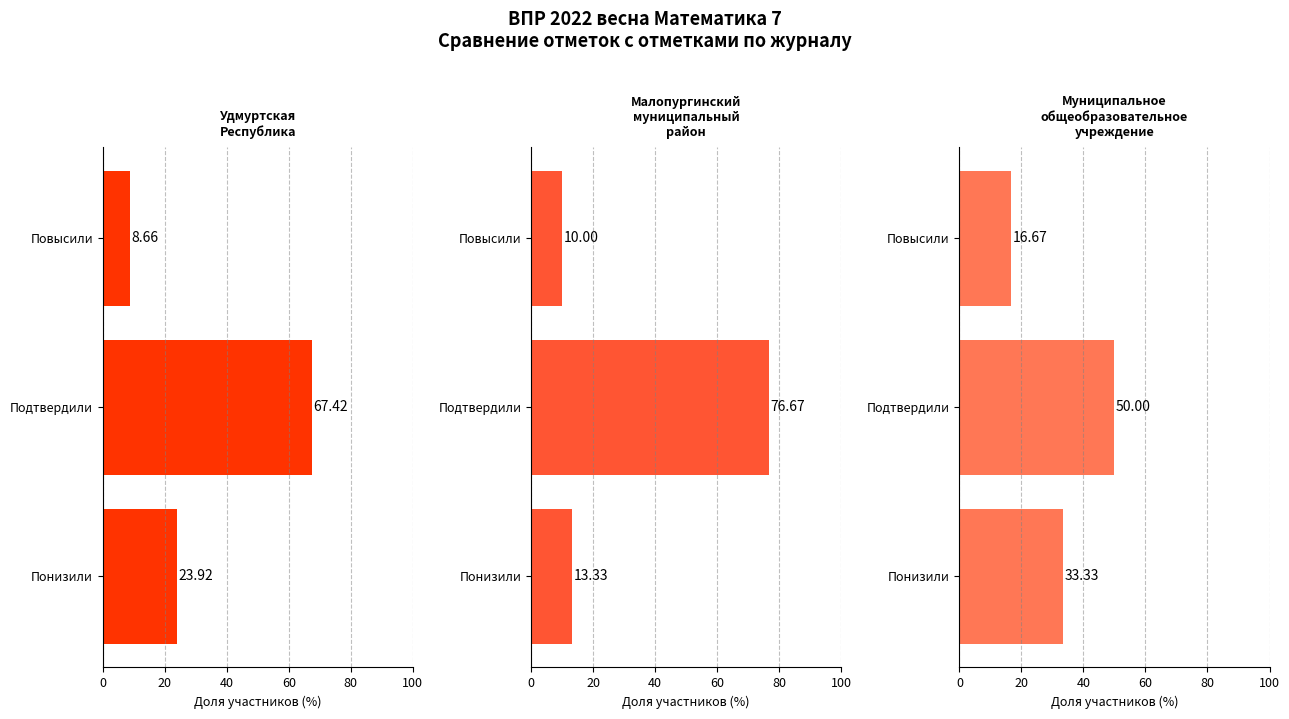

What is the greatest value displayed?

76.7